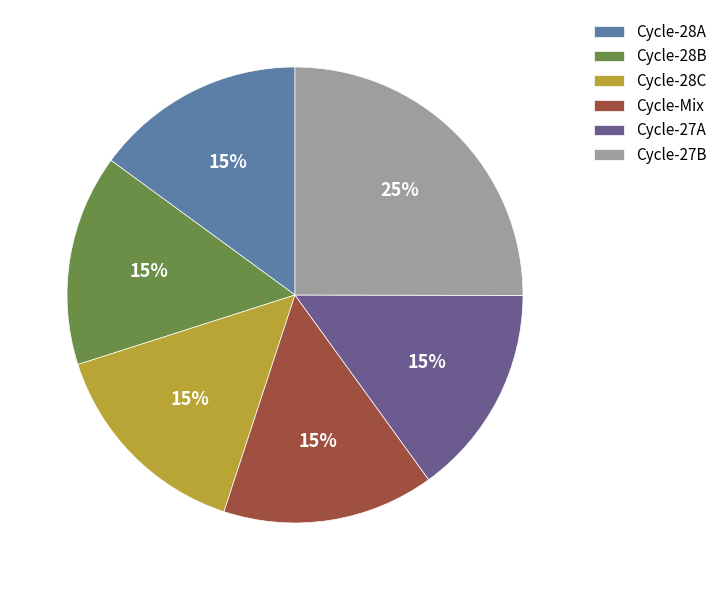

To the nearest percent, what is the difference between the Cycle-28C and Cycle-27B slice percentages?

10%